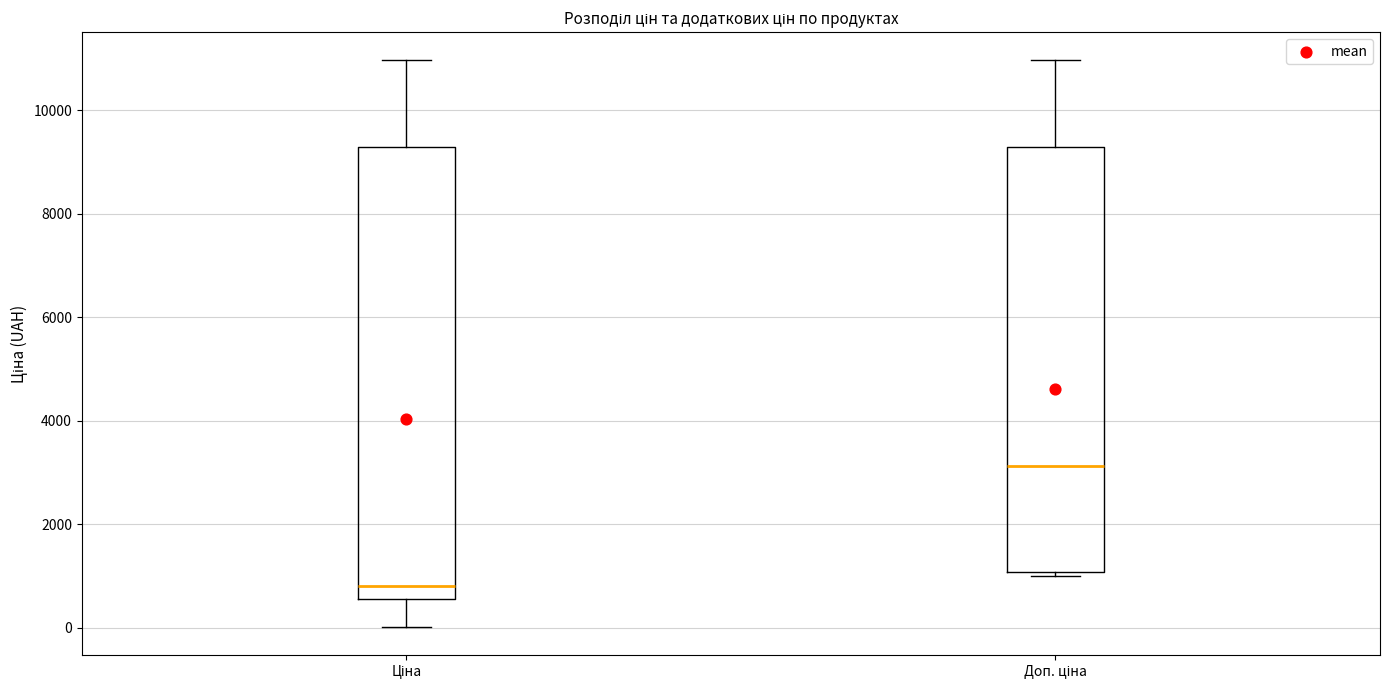

Which box has the highest median line?

Доп. ціна